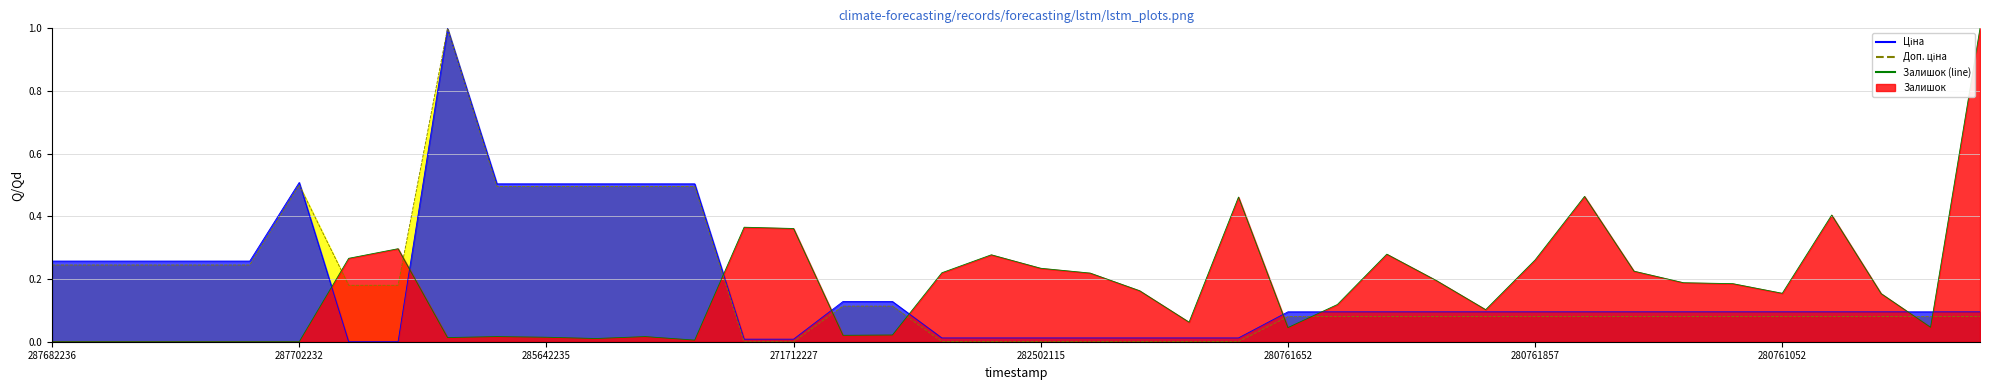

How many interior local peaks does the Доп. ціна series have?

2